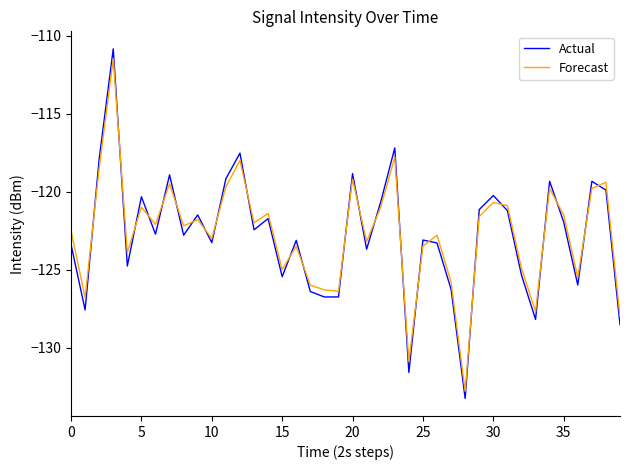

What are all the series names shown in the legend?

Actual, Forecast